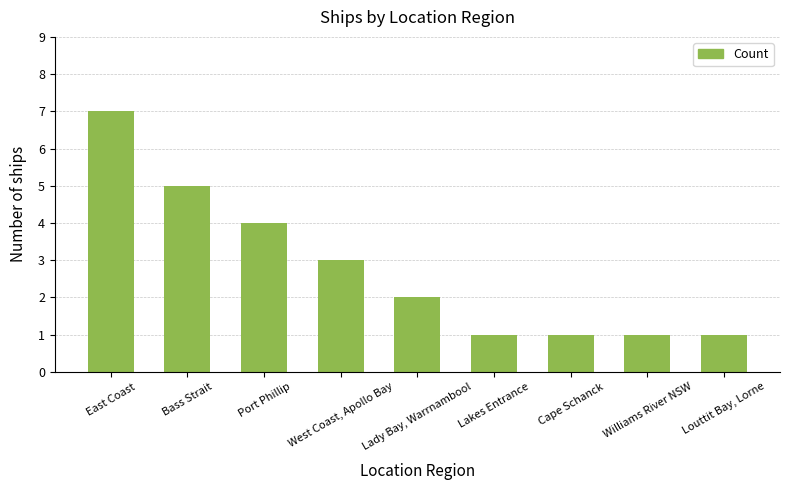

What is the minimum value shown in the chart?

1